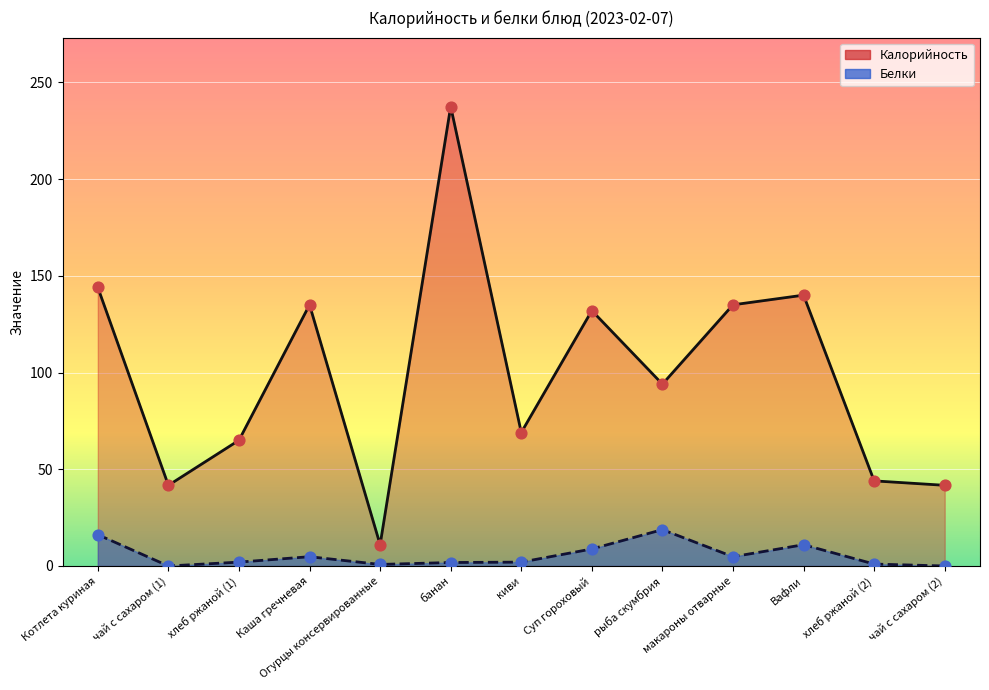

Which series has the largest total across all categories?

Калорийность